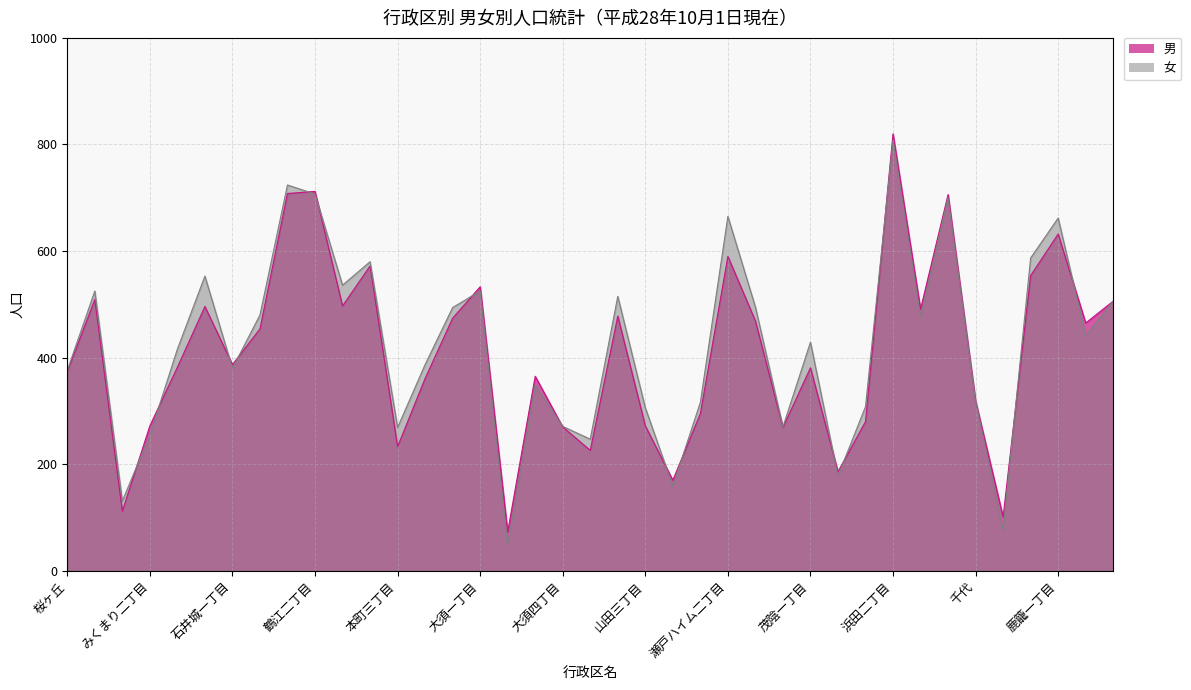

How many series are shown in this chart?

2